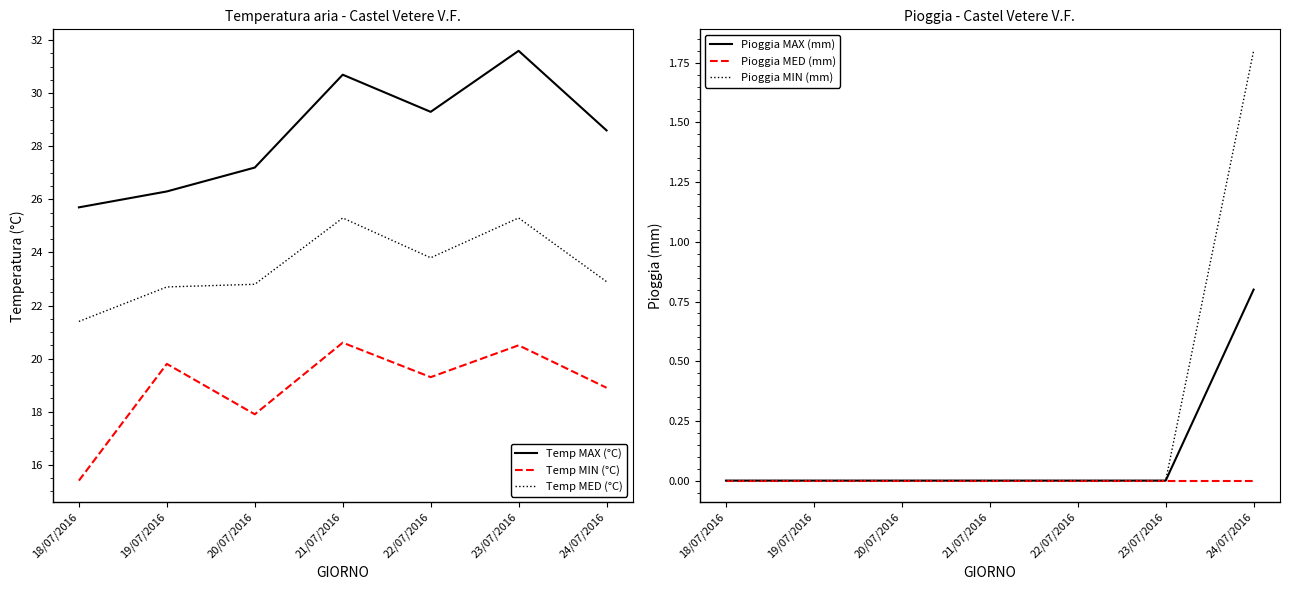

What is the average value of the Pioggia MIN (mm) series?

0.3